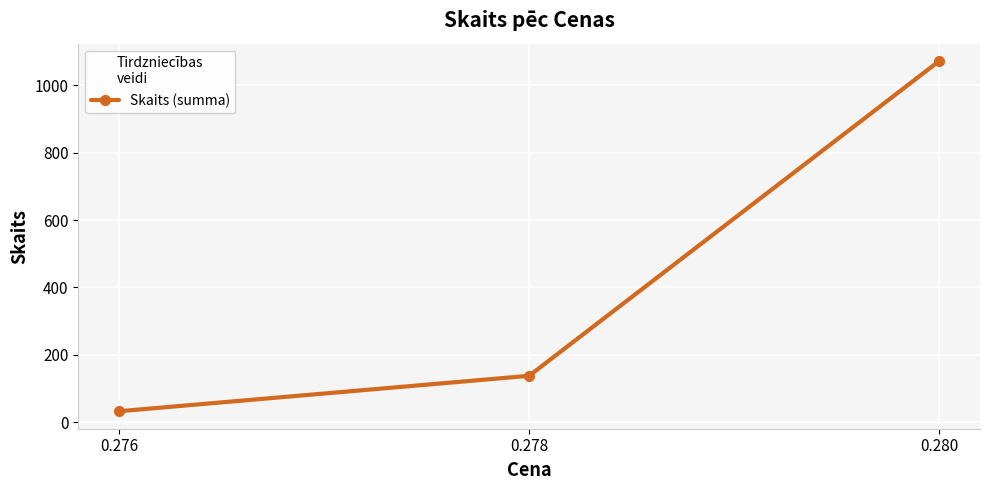

What is the change in value from 0.278 to 0.280?

+933